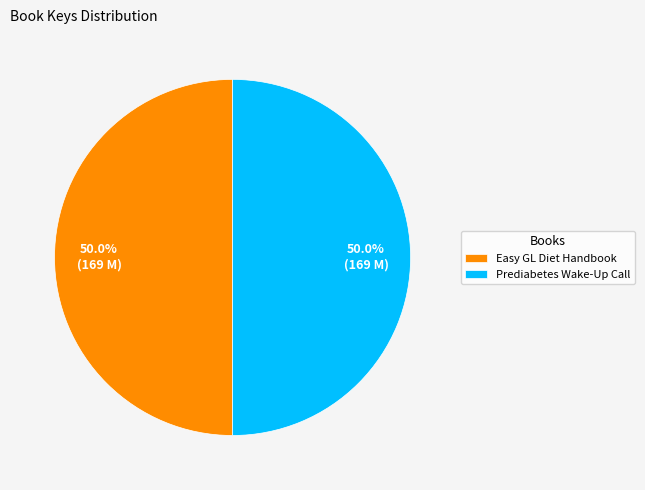

To the nearest percent, what is the average slice percentage?

50%